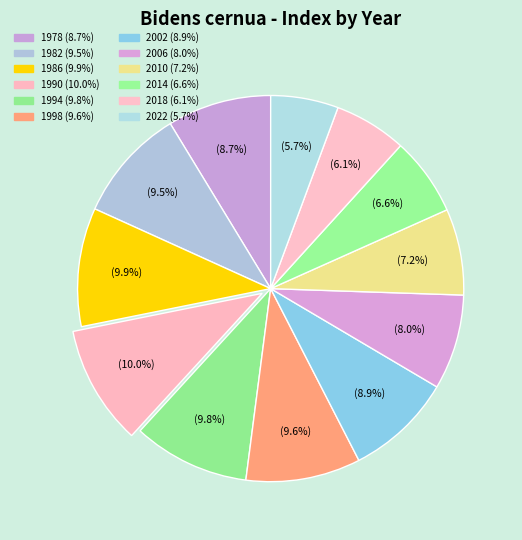

To the nearest percent, what is the average slice percentage?

8%